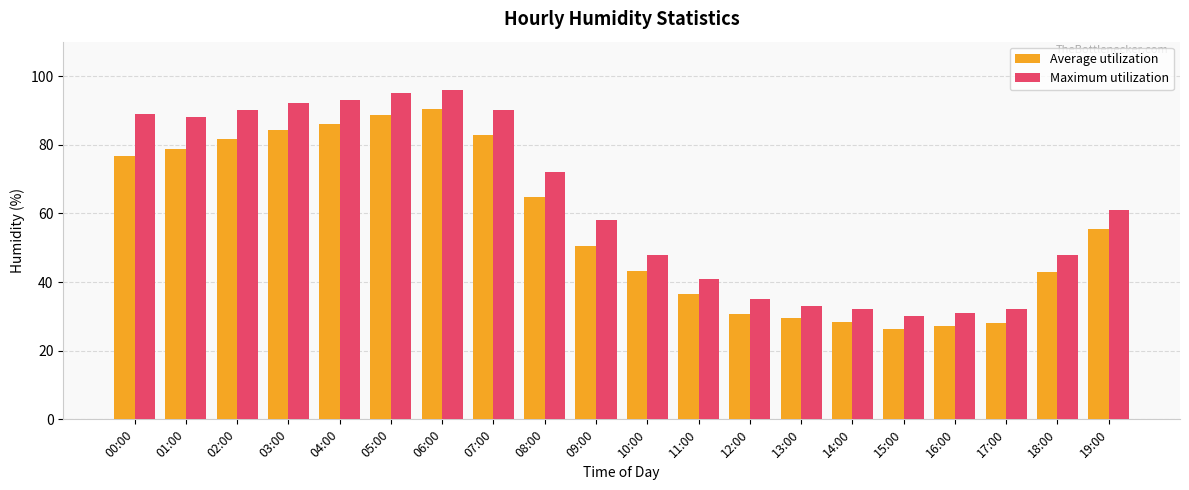

Where is Average utilization nearest to the value 58?

19:00